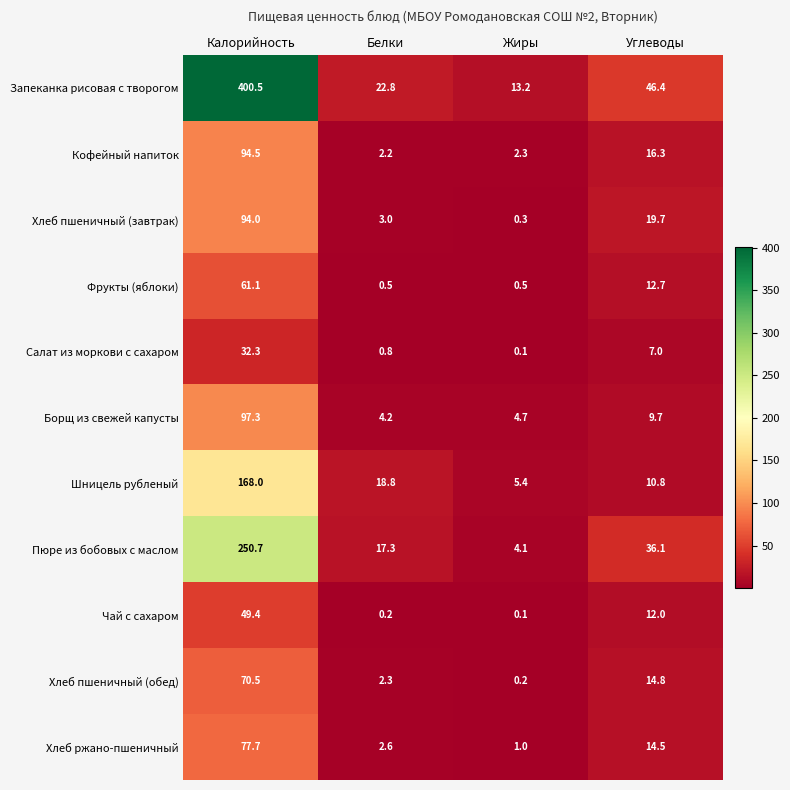

What is the sum of the Хлеб пшеничный (обед) values at Жиры and Углеводы?

15.0